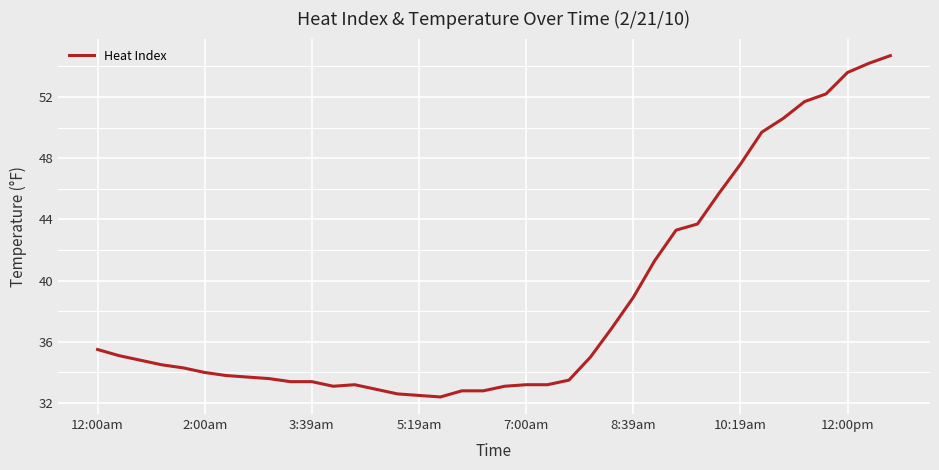

What is the smallest value displayed?

32.4